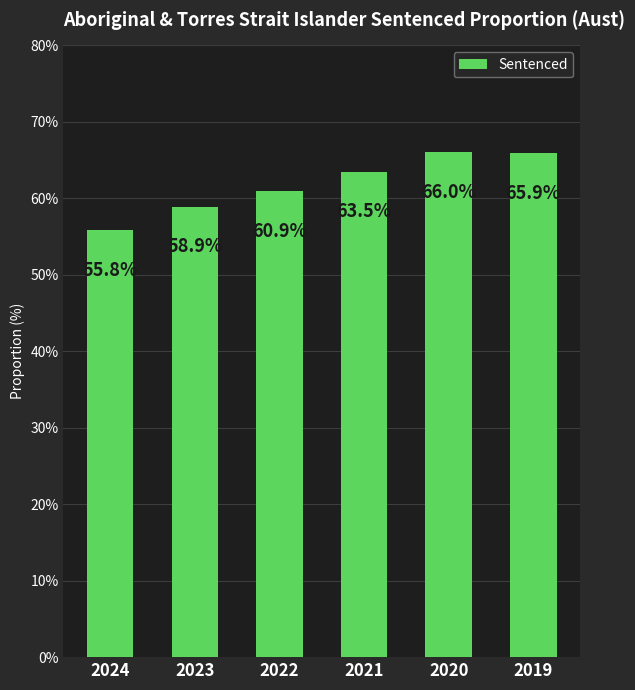

Reading left to right, what are all the values shown in this chart?

2024=55.8	2023=58.9	2022=60.9	2021=63.5	2020=66.0	2019=65.9